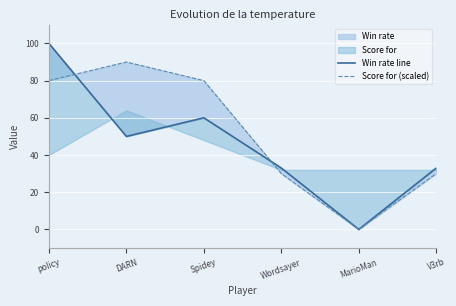

Does the chart display data point markers on the line(s)?

No